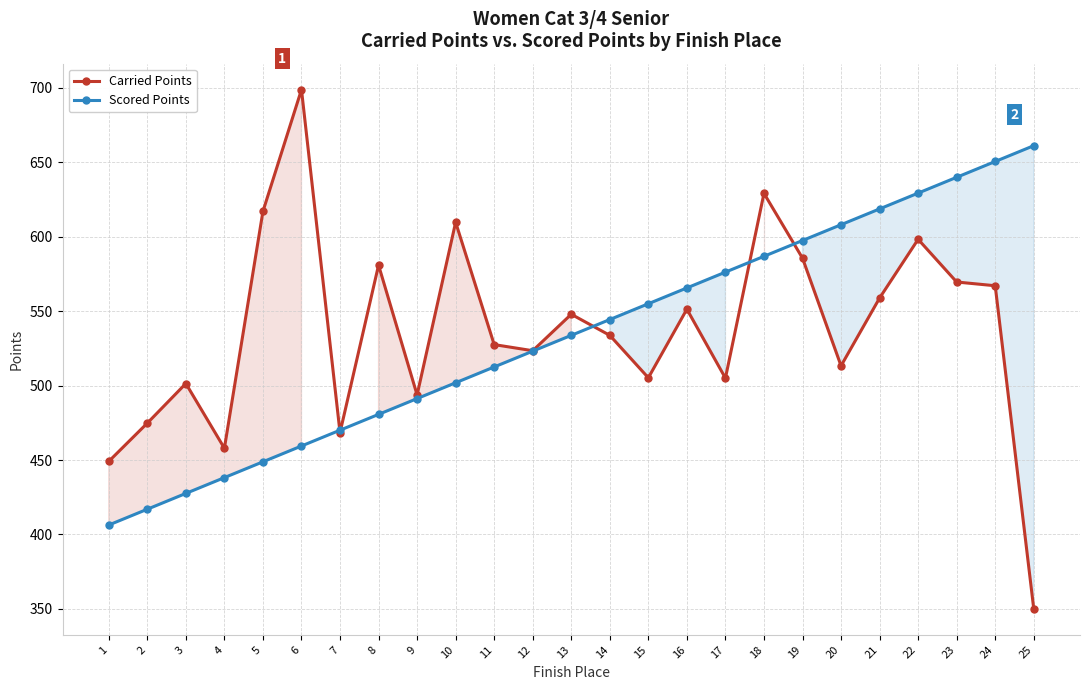

Reading left to right, transcribe all the data shown in this chart.

Carried Points: 449.1	474.8	501.4	457.9	617.0	698.9	468.4	580.9	493.7	609.7	527.5	523.4	547.9	533.8	505.2	551.4	505.0	629.2	585.6	513.3	558.8	598.3	569.6	567.1	350.0
Scored Points: 406.3	416.9	427.6	438.2	448.8	459.4	470.0	480.7	491.3	501.9	512.5	523.1	533.8	544.4	555.0	565.6	576.2	586.9	597.5	608.1	618.7	629.3	640.0	650.6	661.2